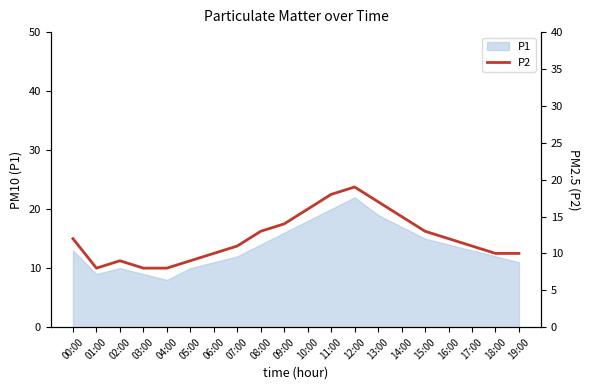

What is the label of the 12th point from the right?

08:00